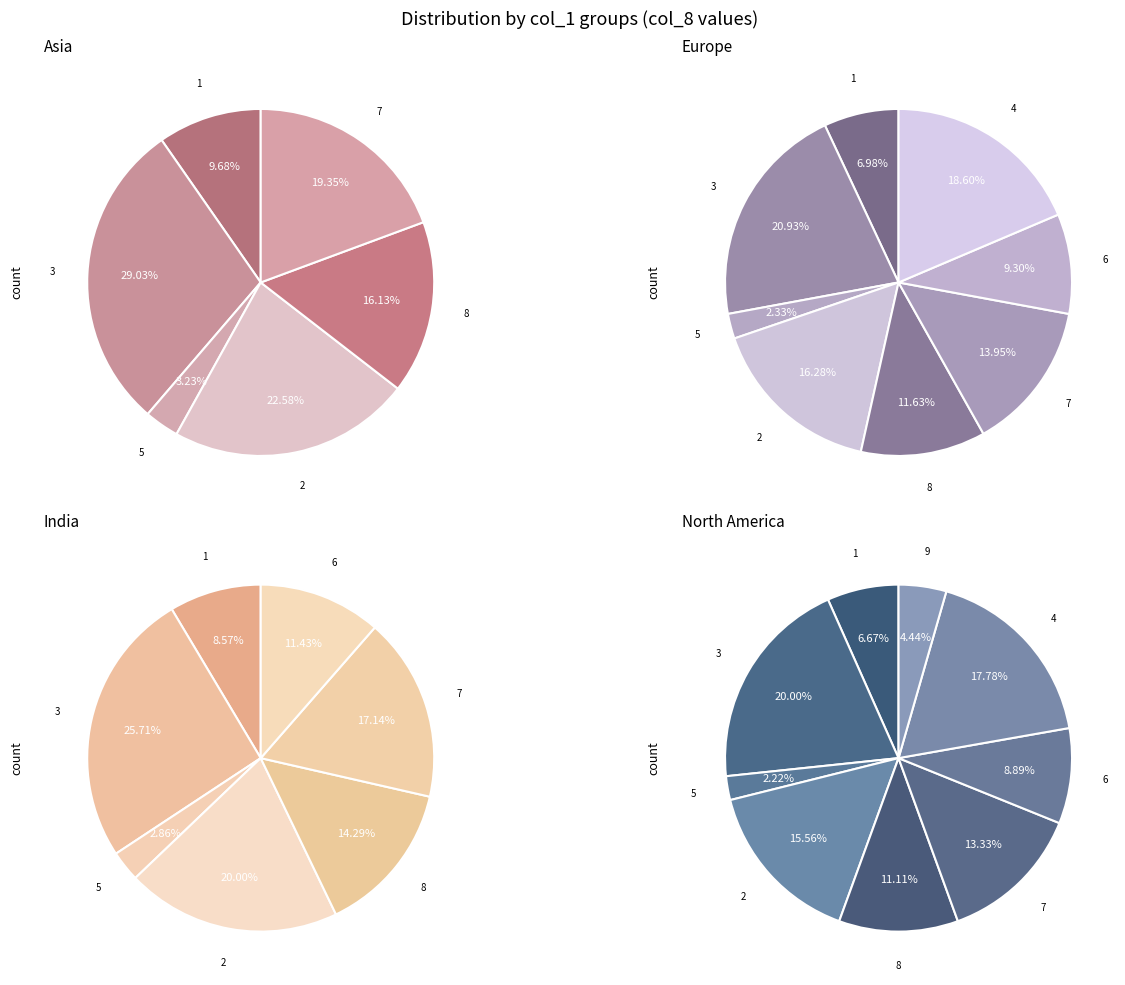

Is 6 the majority of the pie?

No